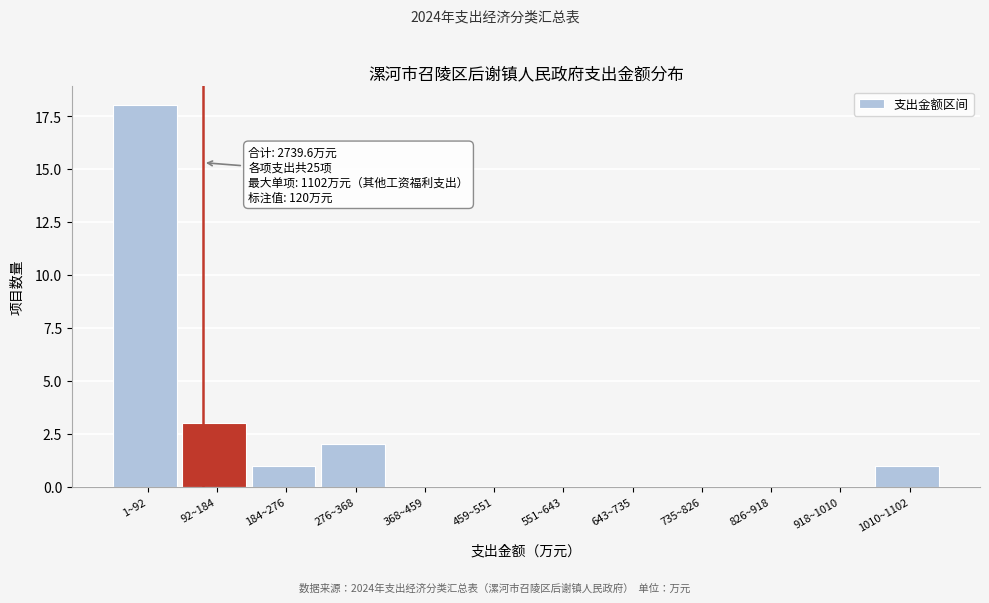

Reading right to left, transcribe all the data shown in this chart.

1010~1102=1	918~1010=0	826~918=0	735~826=0	643~735=0	551~643=0	459~551=0	368~459=0	276~368=2	184~276=1	92~184=3	1~92=18